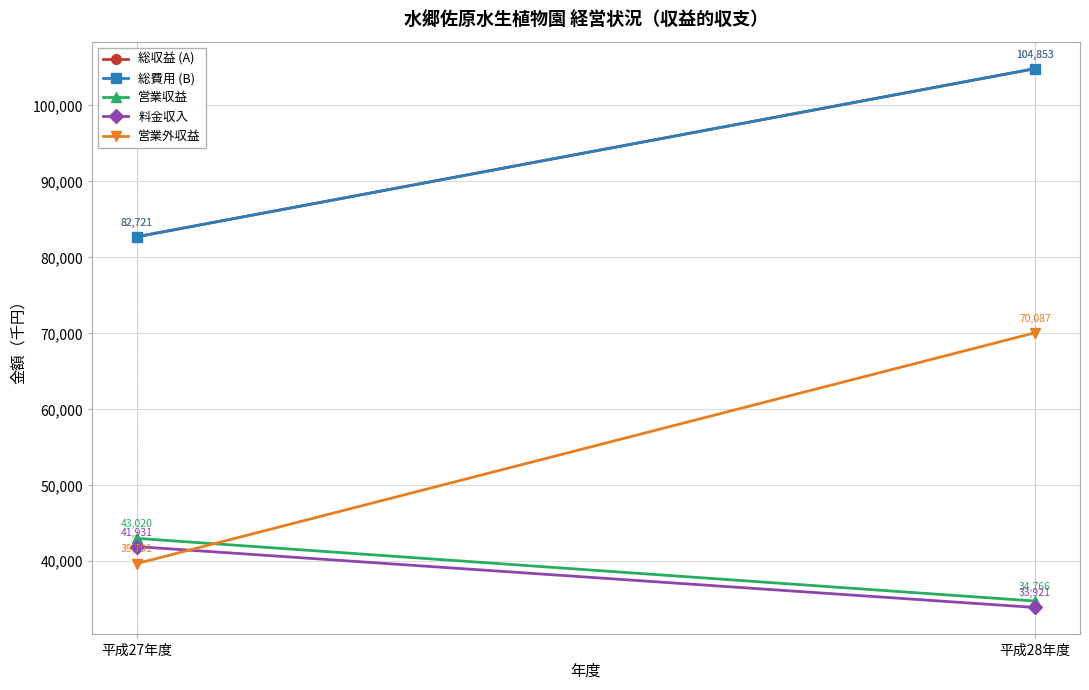

How many series are shown in this chart?

5